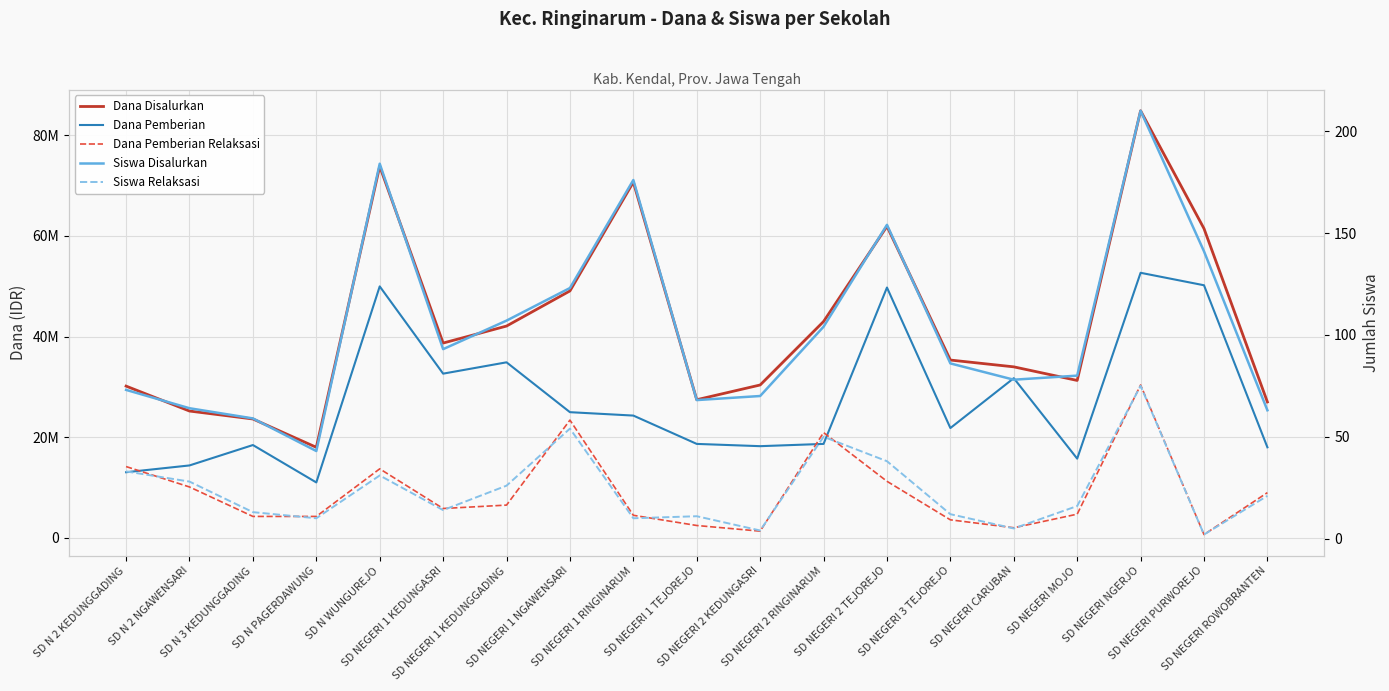

The Dana Pemberian series shows 11025000 at SD N PAGERDAWUNG. True or false?

True